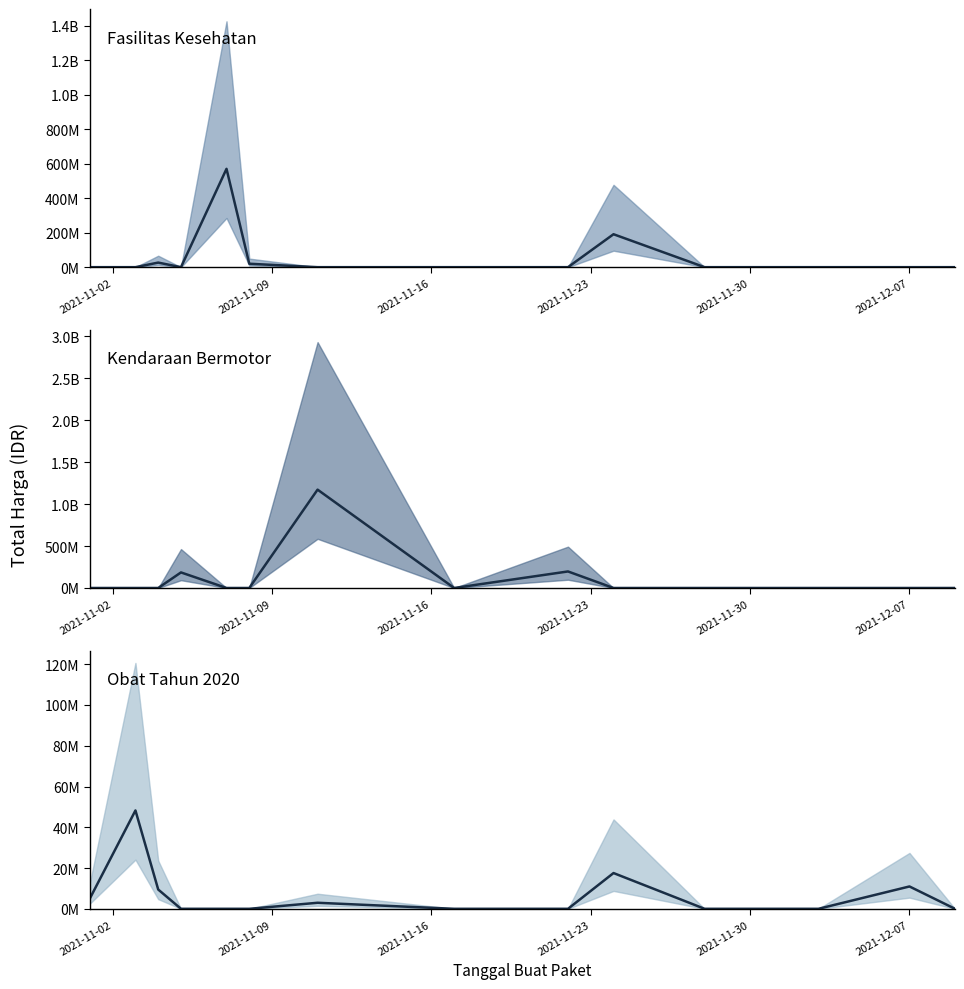

Which series has the widest spread of values?

Kendaraan Bermotor median